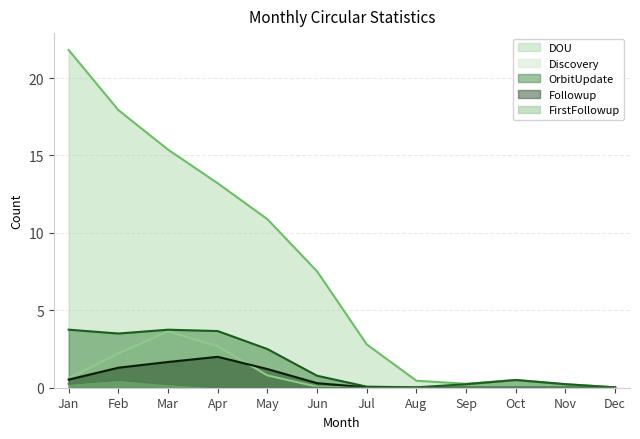

What is the difference between the Followup values at Jul and Apr?

2.0